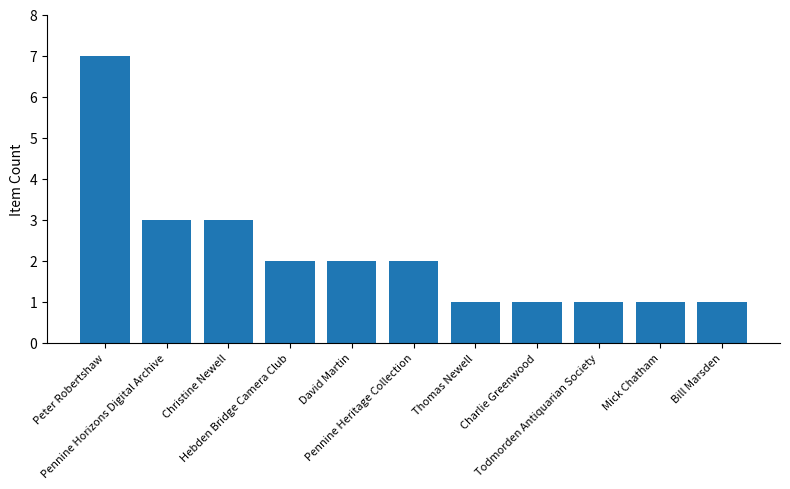

What position from the left is Todmorden Antiquarian Society?

9